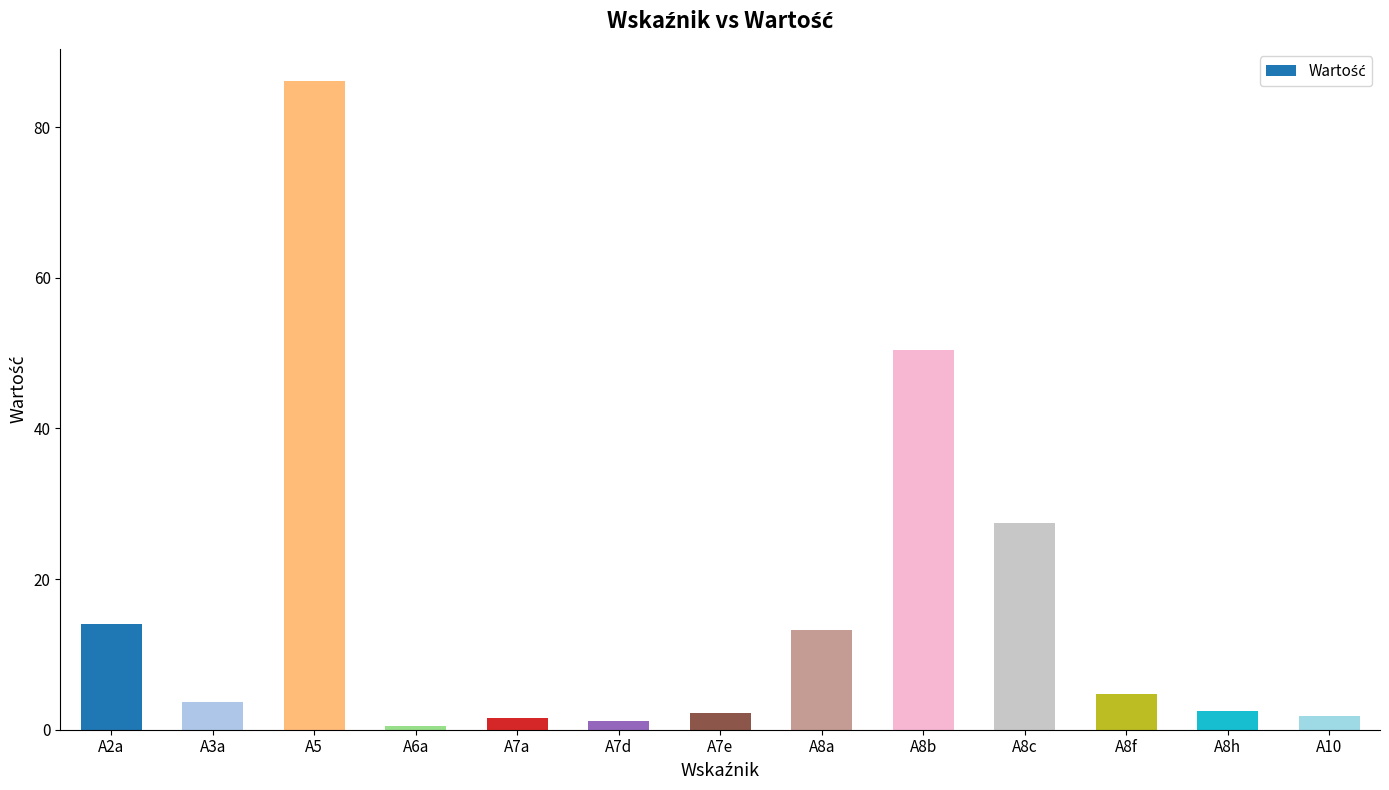

Approximately how many times larger is the value at A3a compared to A7e?

1.6